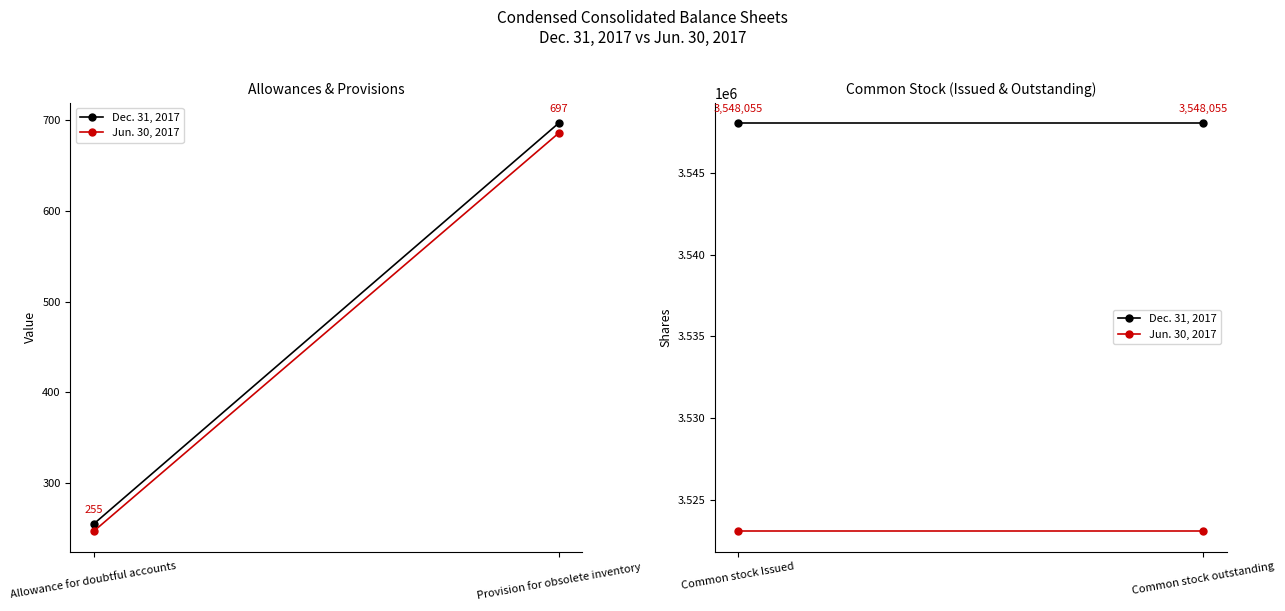

At which label does Dec. 31, 2017 reach its minimum?

Common stock Issued